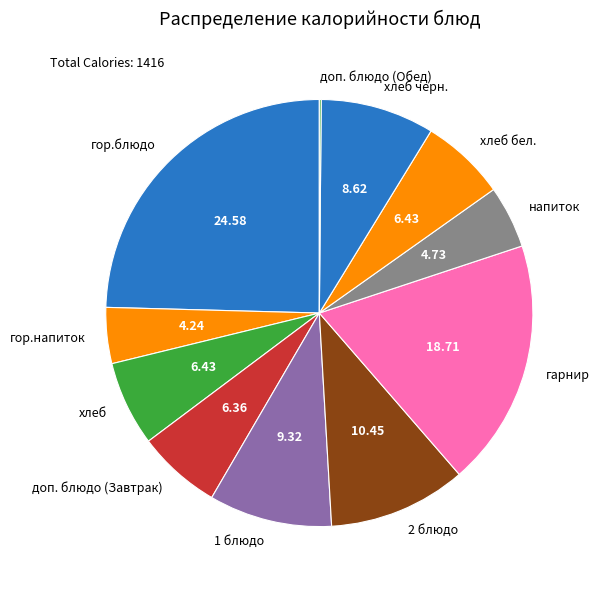

Between гор.блюдо and хлеб бел., which is larger?

гор.блюдо